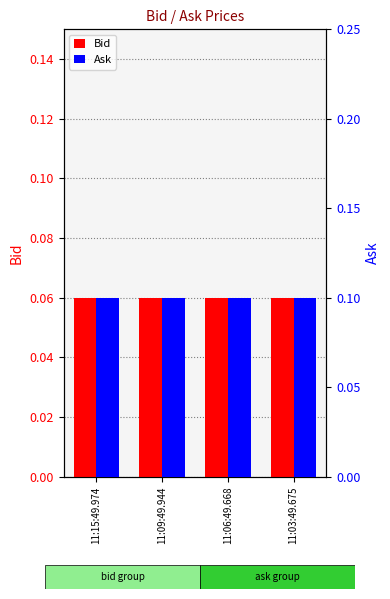

At which label is Ask closest to 0?

11:15:49.974